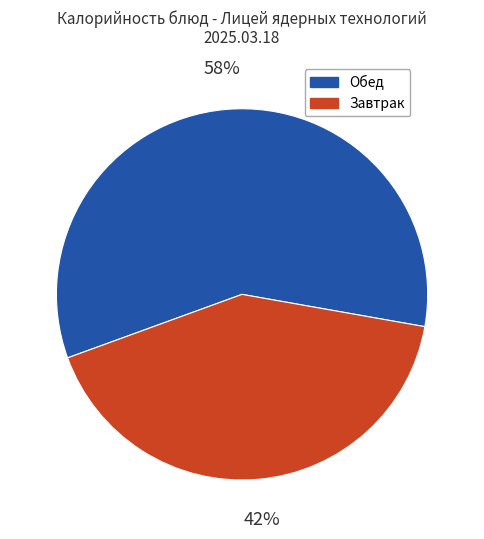

Is there a majority slice in this chart?

Yes